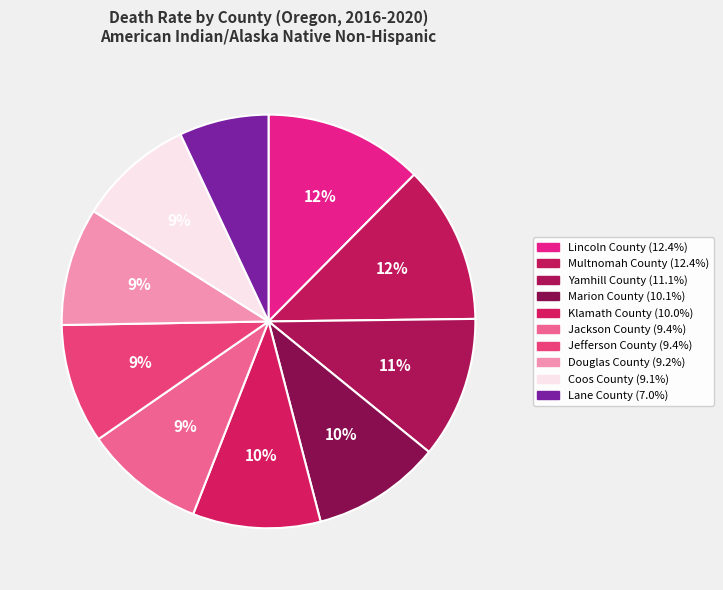

To the nearest percent, what is the average slice percentage?

10%